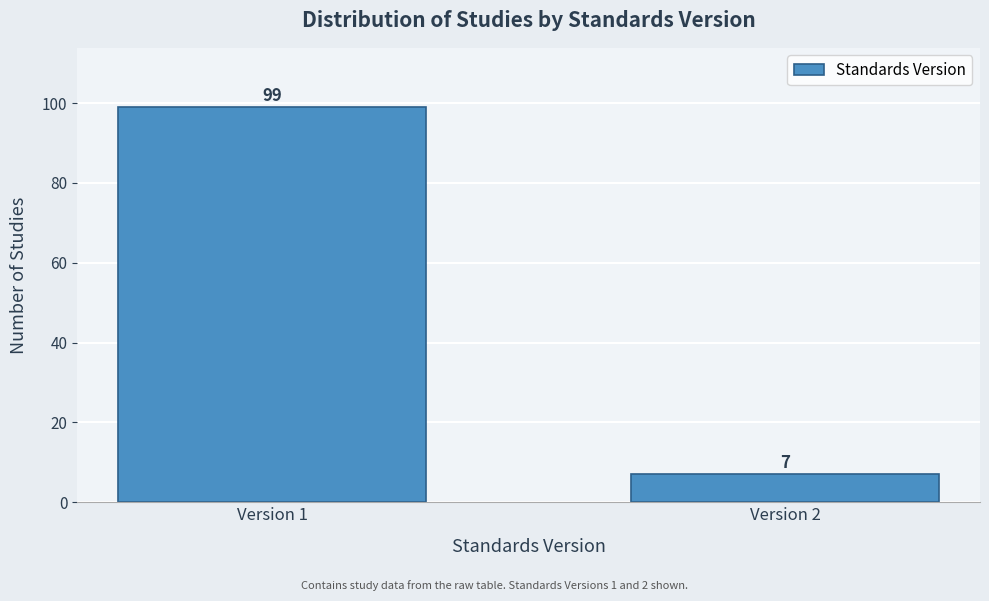

Reading left to right, extract all data points from this chart.

Version 1=99	Version 2=7